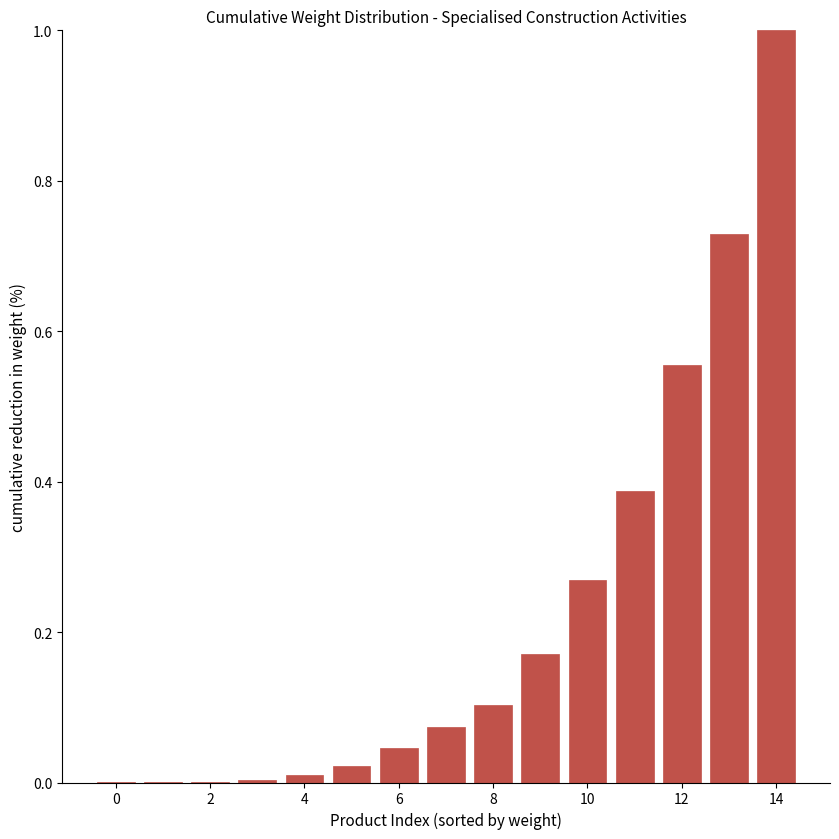

What is the greatest value displayed?

1.0